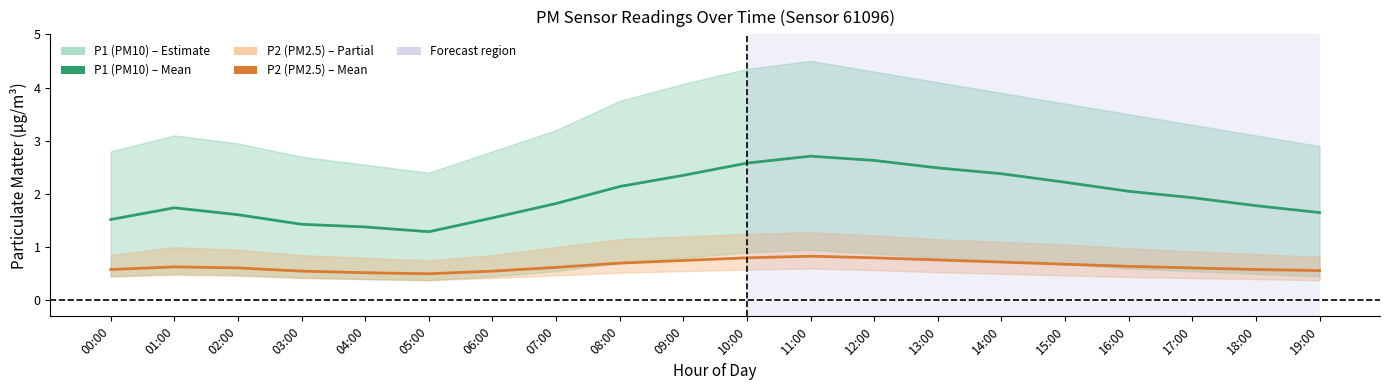

What is the label of the 9th point from the left?

08:00